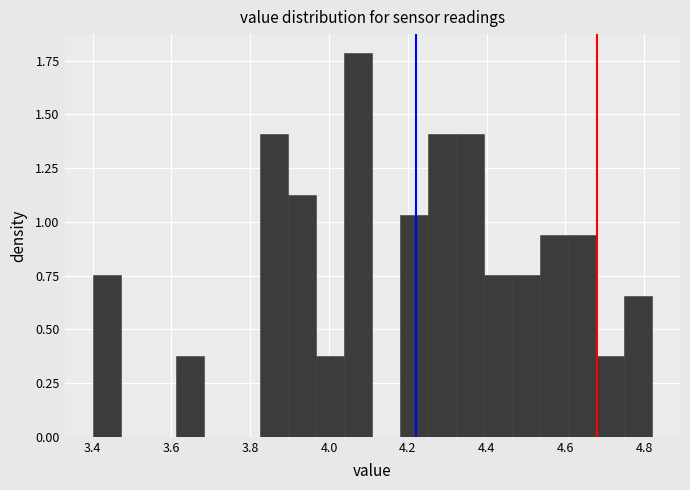

Around what value on the x-axis is the tallest bar? Give the approximate position of its centre, as read against the axis.

4.08